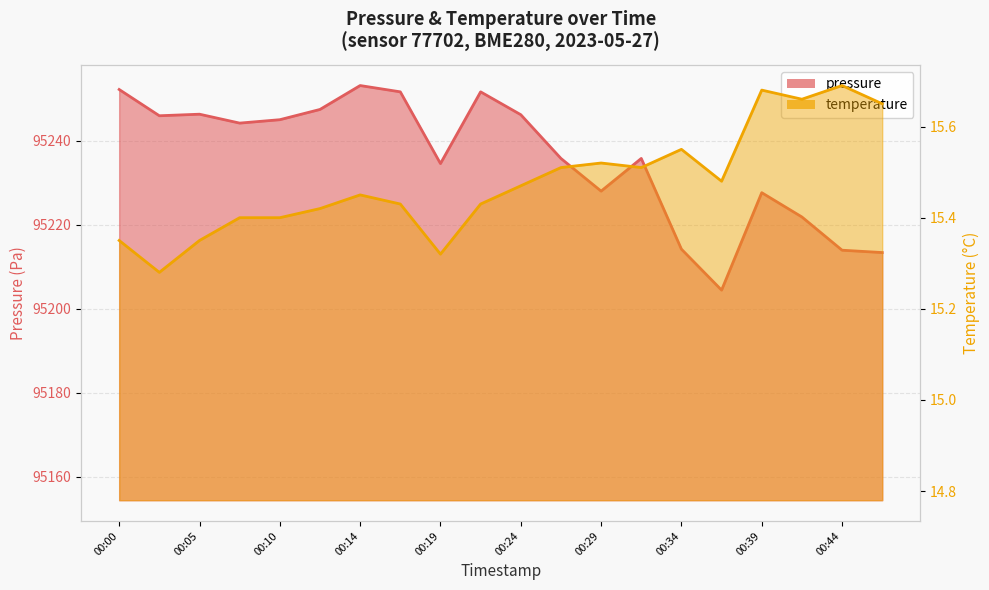

How many distinct data groups are displayed?

2